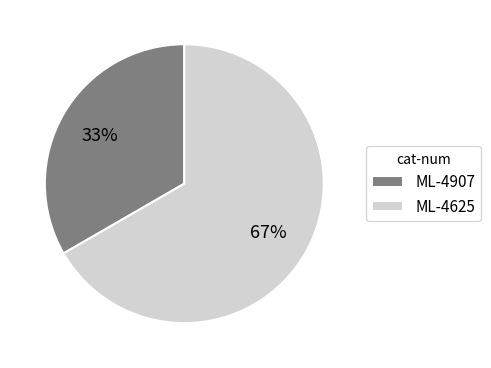

Is the sum of ML-4625 and ML-4907 greater than half?

Yes